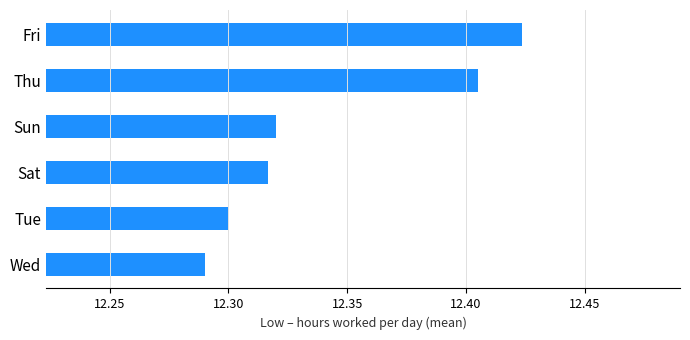

Does the chart contain any negative values?

No